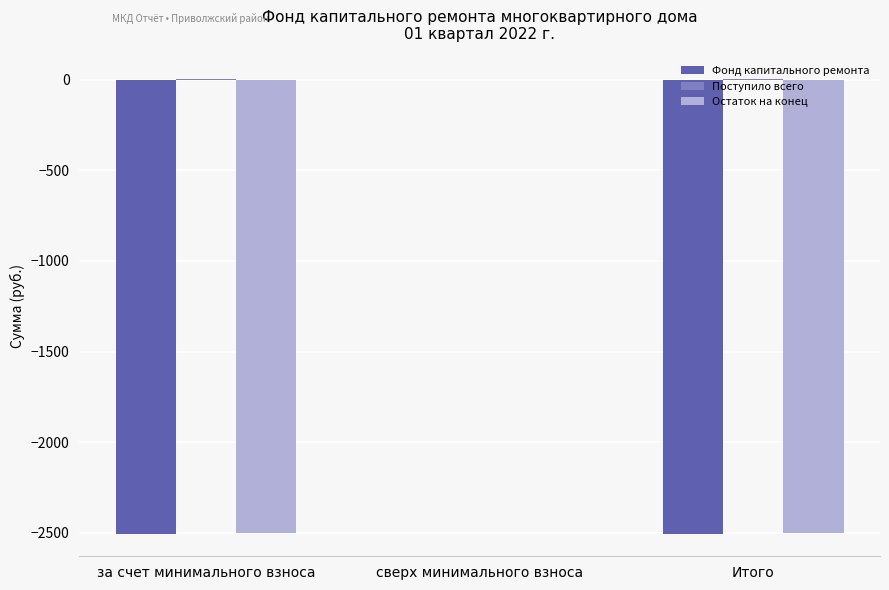

How many values in the Остаток на конец series exceed -2499?

1